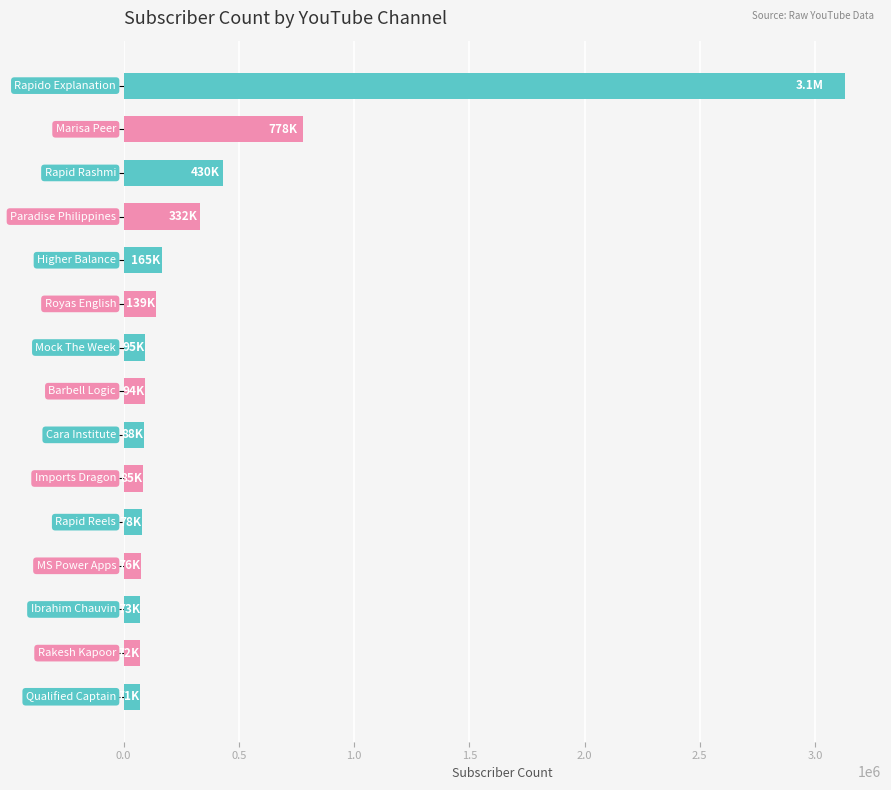

What is the smallest value displayed?

70700